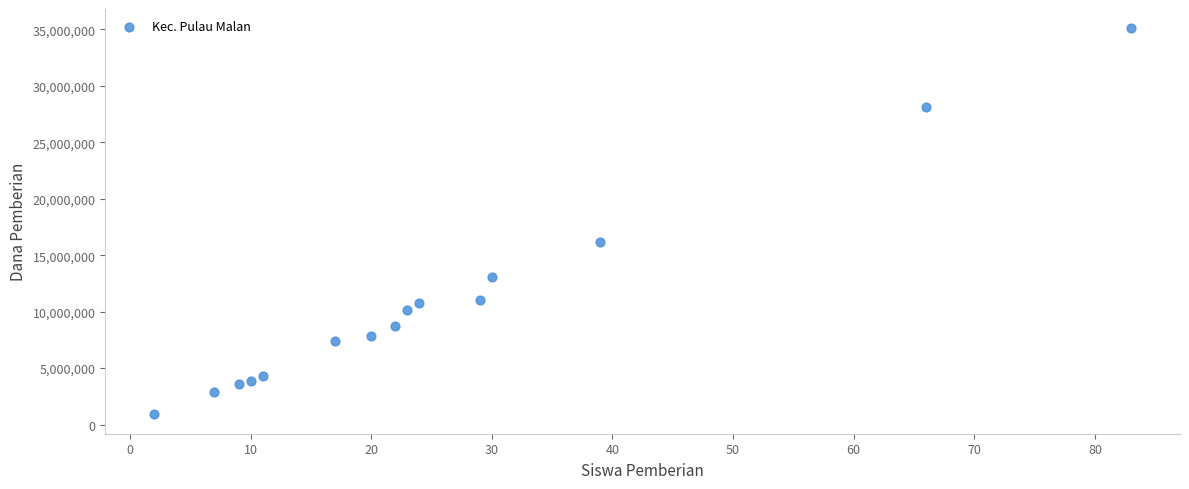

What is the range of Y values (max minus min)?

34200000